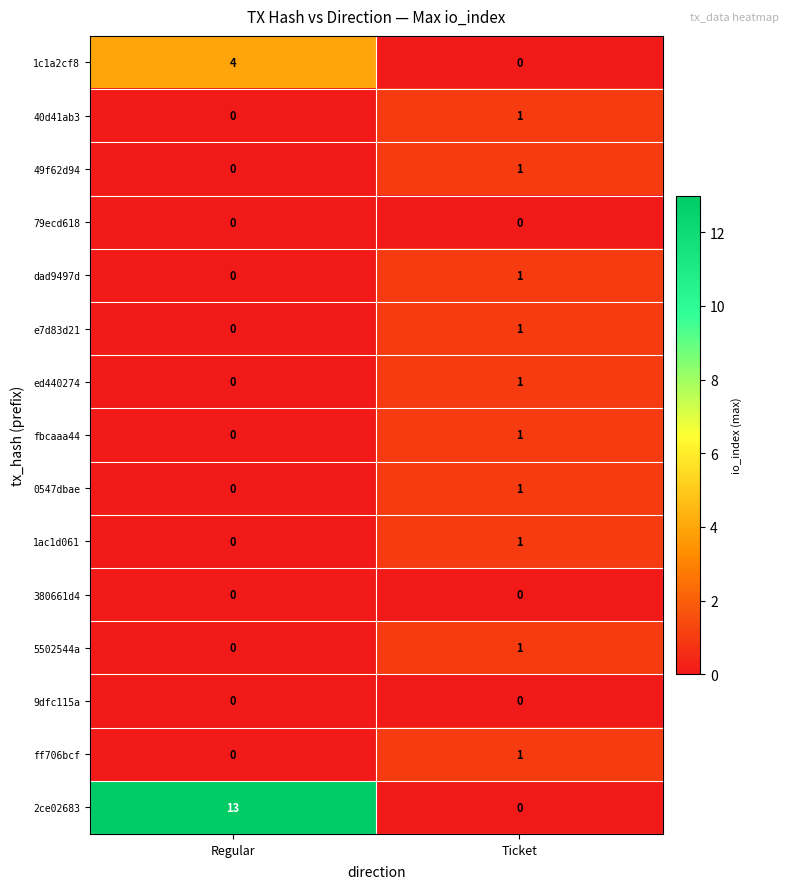

Read the 2ce02683 value at Regular.

13